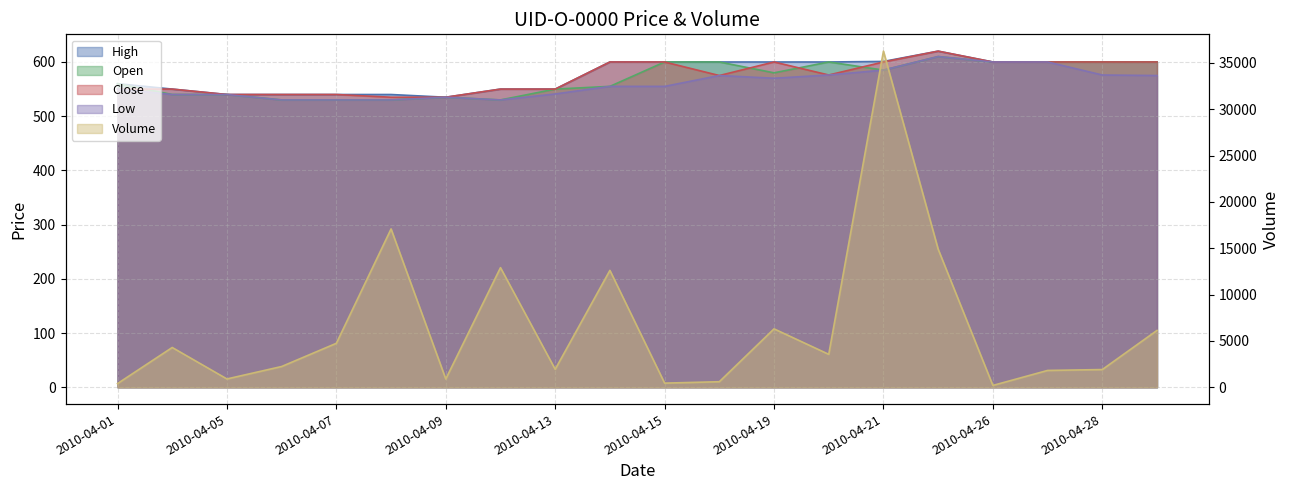

The High series shows 600 at 2010-04-27. True or false?

True